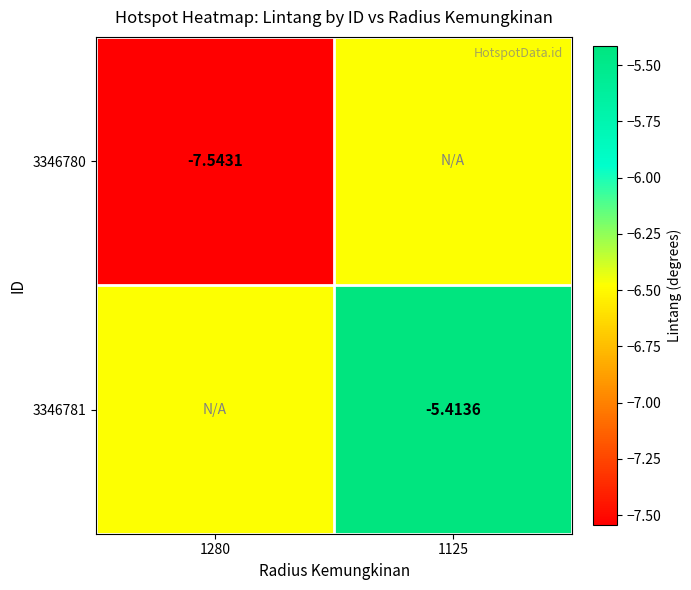

List the series in order of their peak value, lowest first.

3346780, 3346781